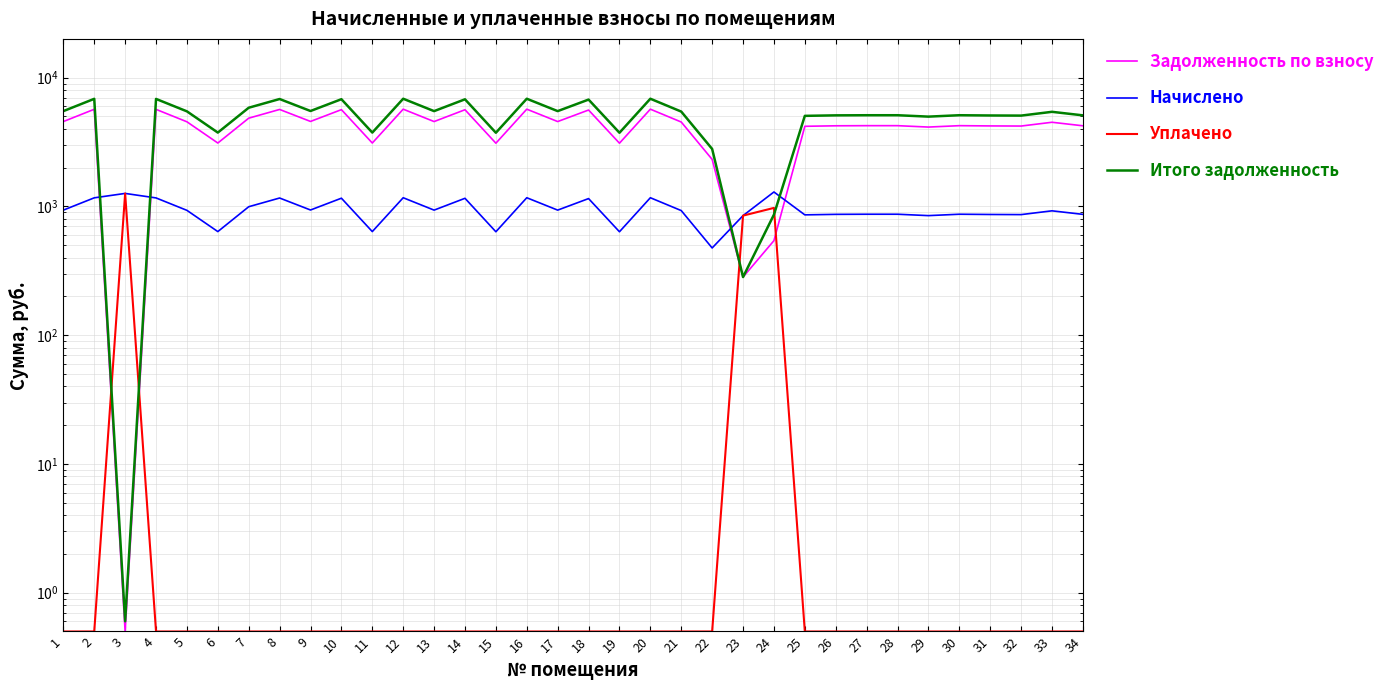

At which category does the chart reach its peak across all series?

12